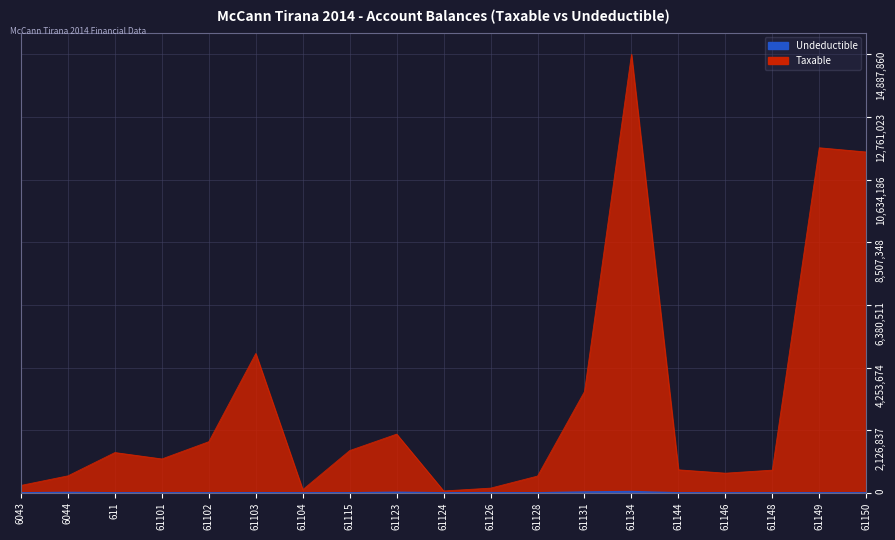

What position from the right is 6043?

19